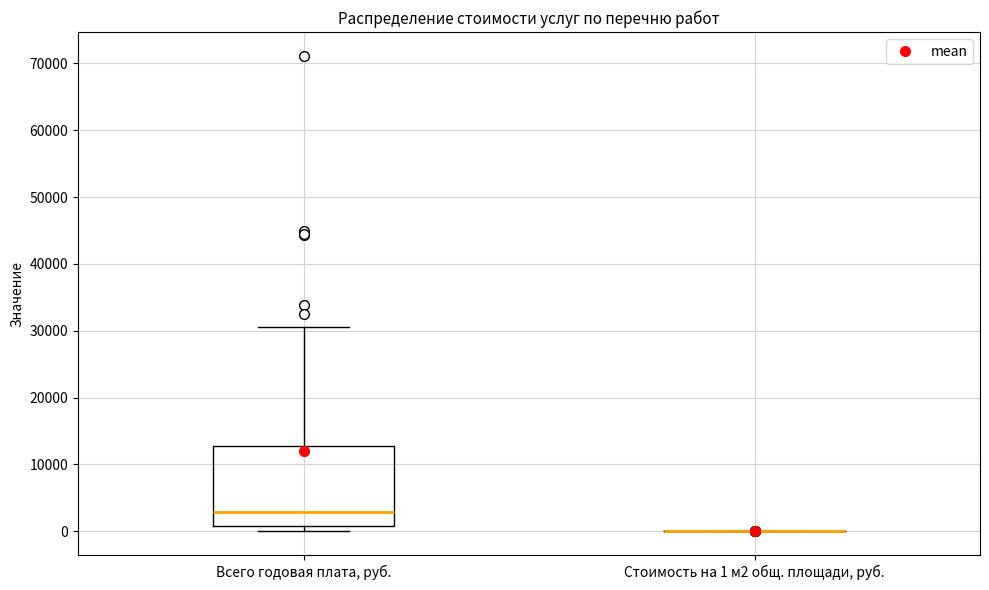

Reading left to right, read every box against the y-axis: the position of its median line, the range the box covers, and the ends of its whiskers. The values are not printed on the chart, so give them approximately, as read against the axis.

Всего годовая плата, руб.: median 3000, box 1000 to 13000, whiskers 0 to 31000
Стоимость на 1 м2 общ. площади, руб.: box collapsed to a line at 0, whiskers 0 to 0